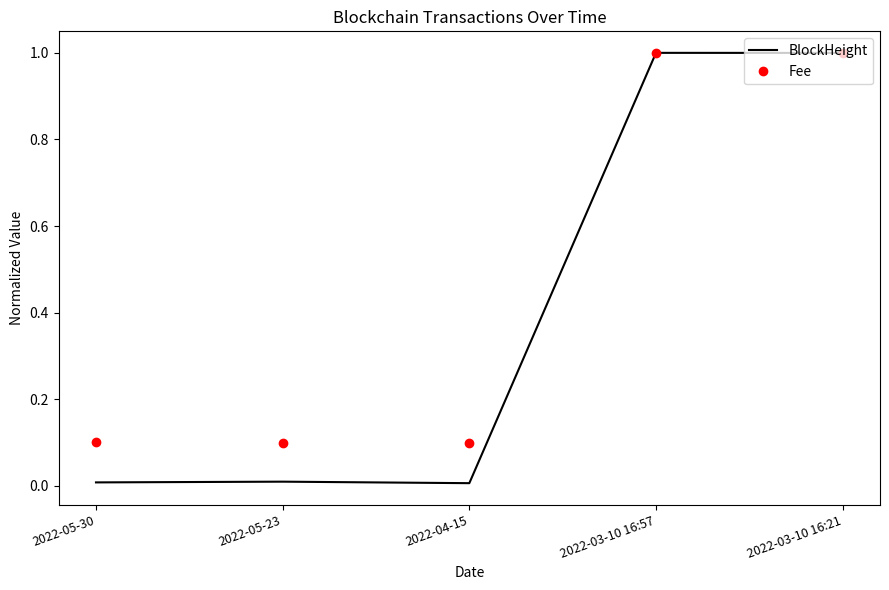

What is the total value across all series at 2022-03-10 16:21?

2.0